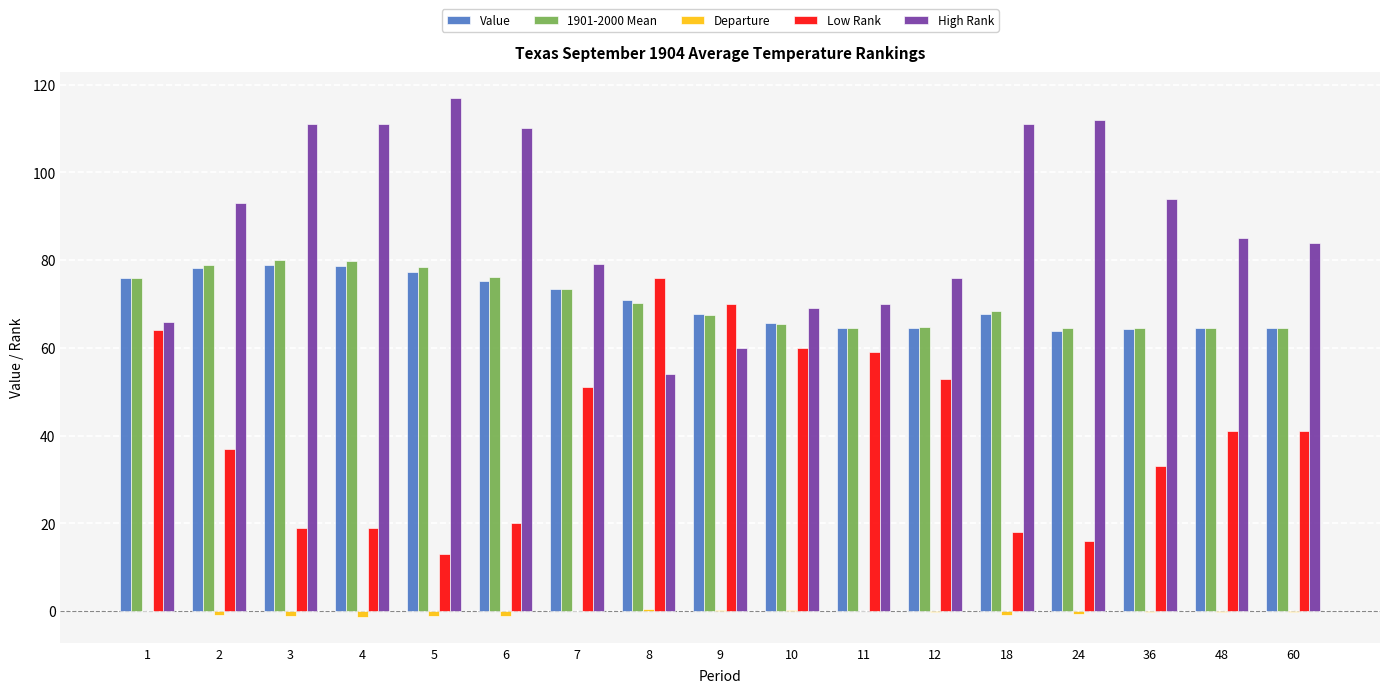

Which series has the largest total across all categories?

High Rank